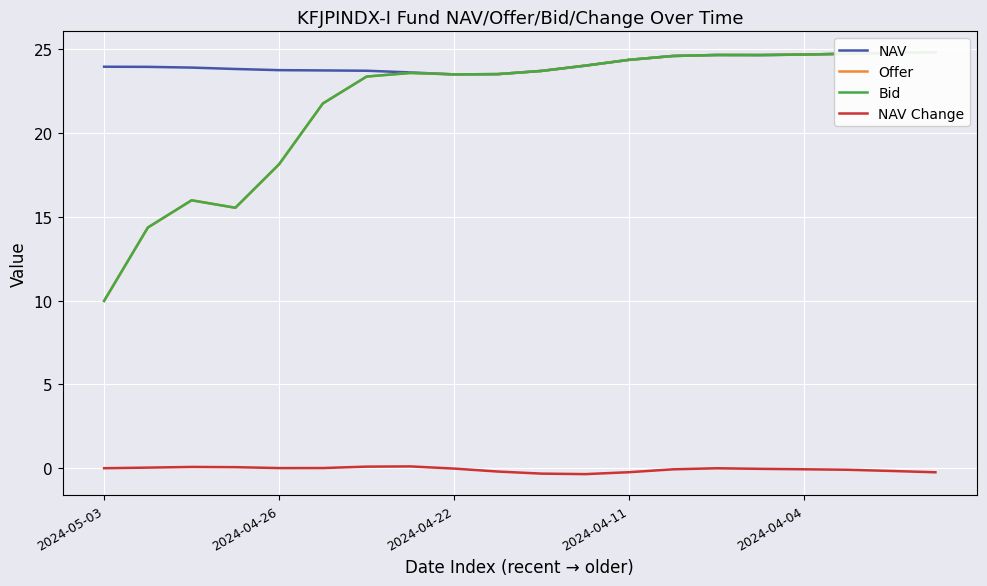

What is the spread (max minus min) of values at 18?

24.9